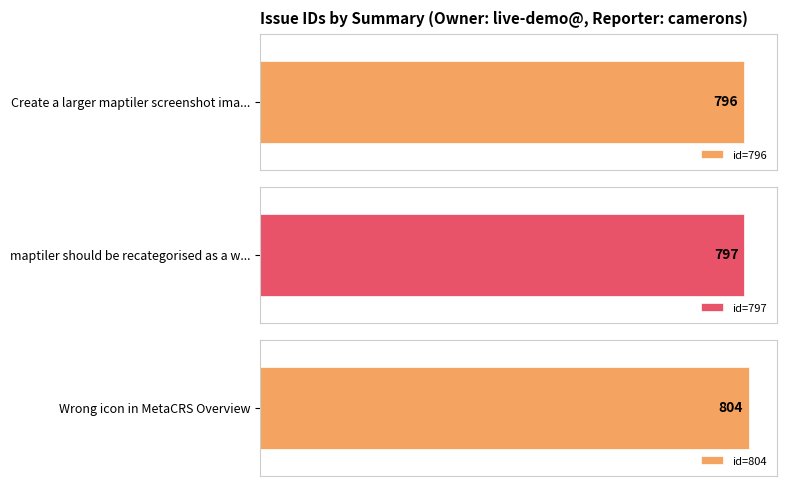

Rank the categories by value from lowest to highest.

796, 797, 804